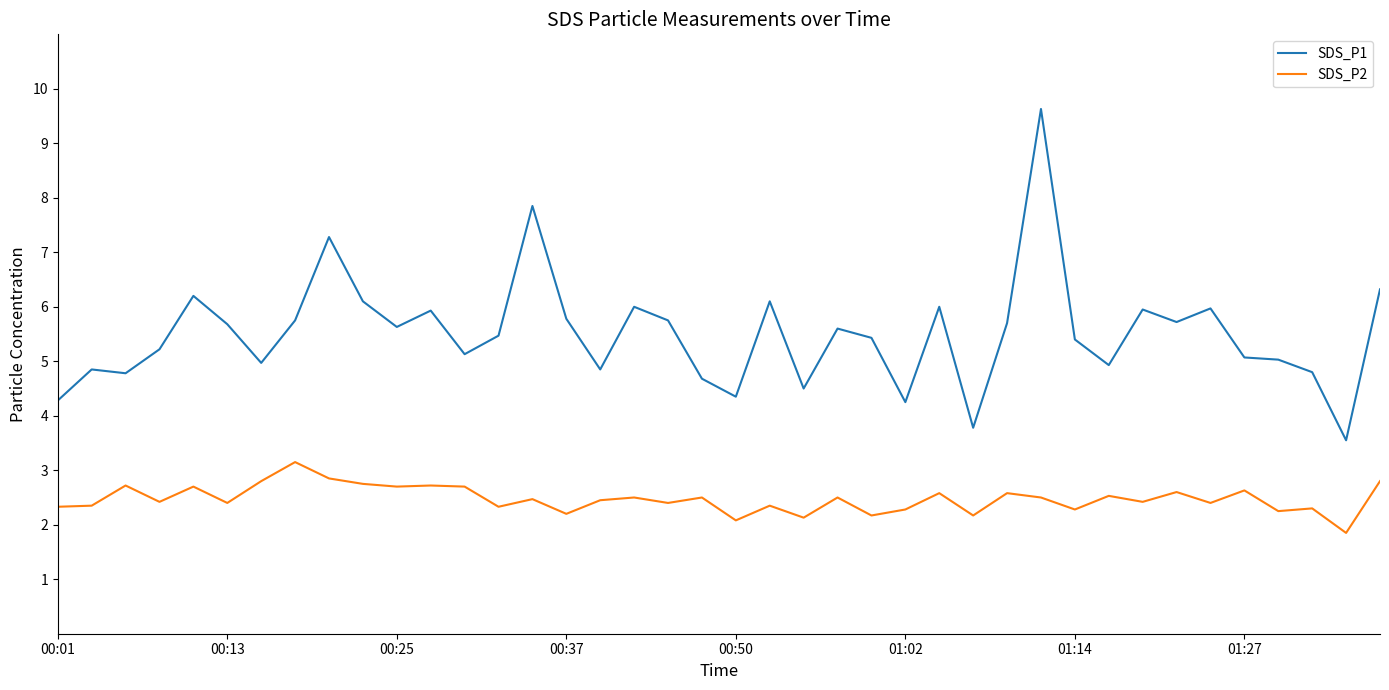

Does the chart display data point markers on the line(s)?

No